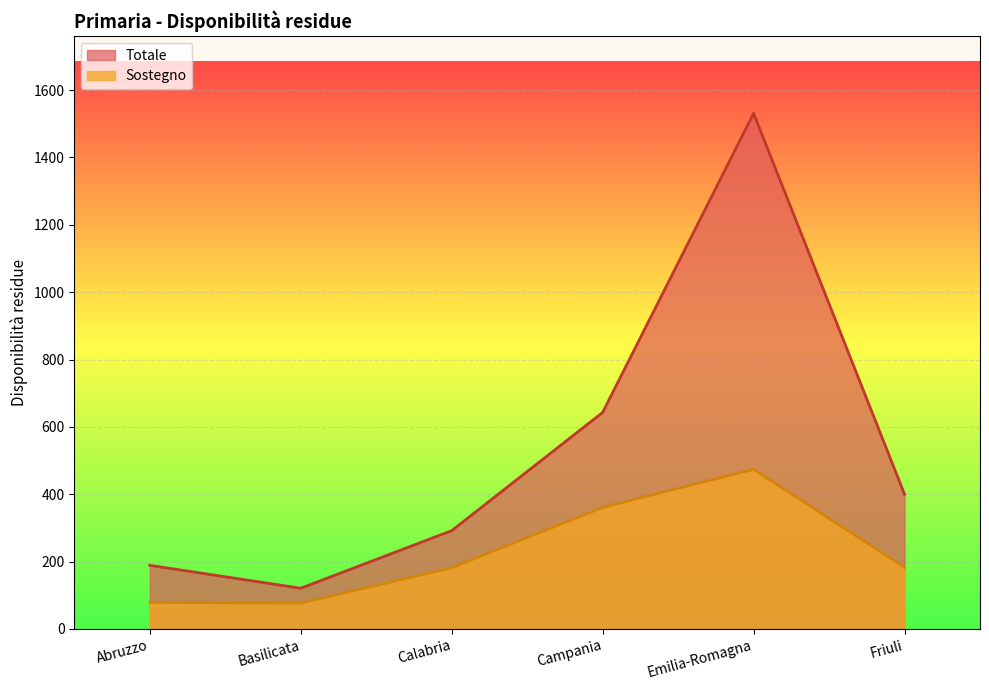

How many values in the Totale series exceed 400?

2